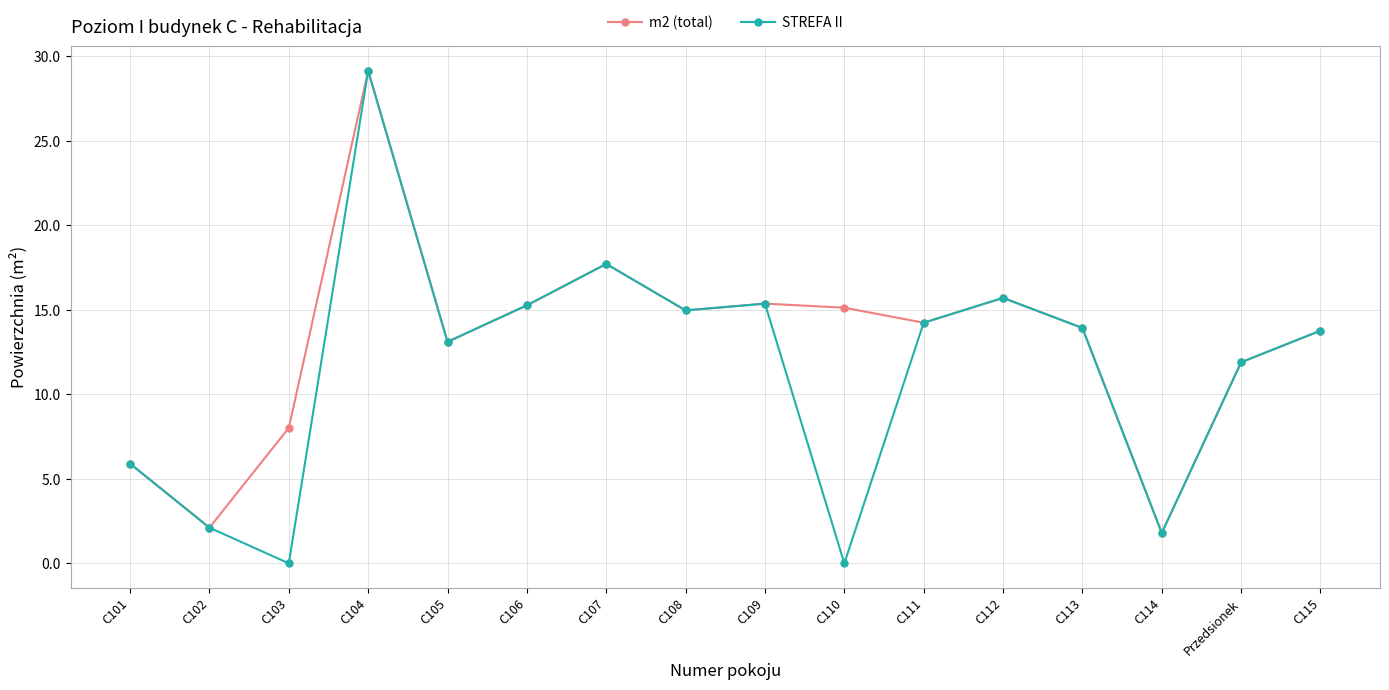

At how many categories does at least one series exceed 28?

1